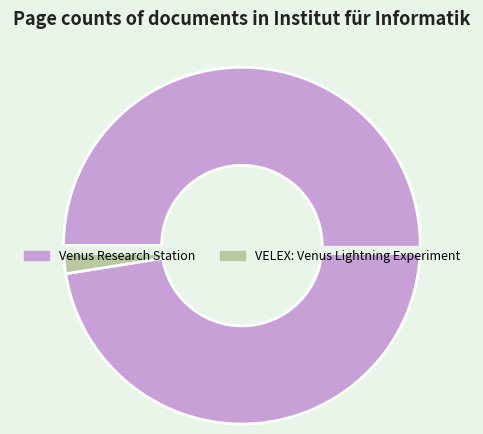

Does OPUS4-28248 represent more than half of the total?

No